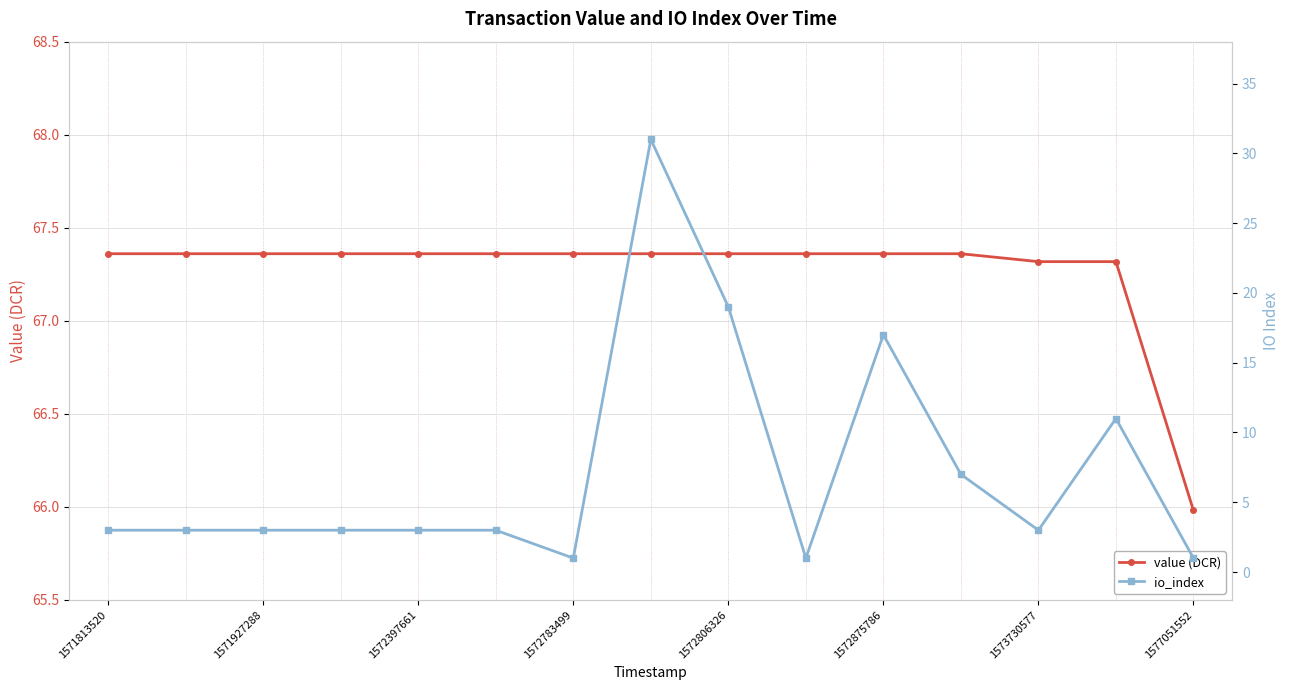

What is the lowest value of the io_index series?

1.0